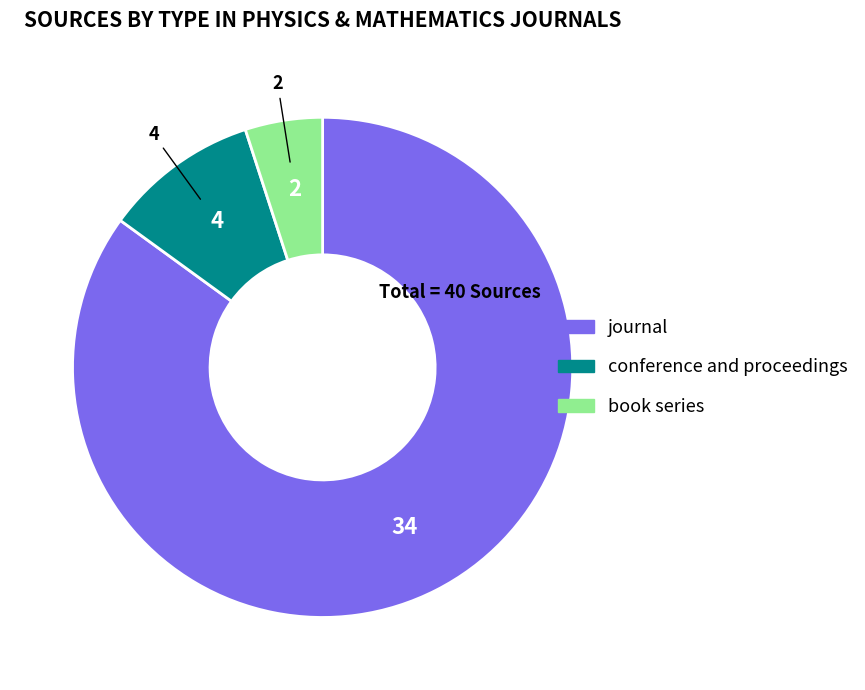

Rank the categories by value from lowest to highest.

book series, conference and proceedings, journal